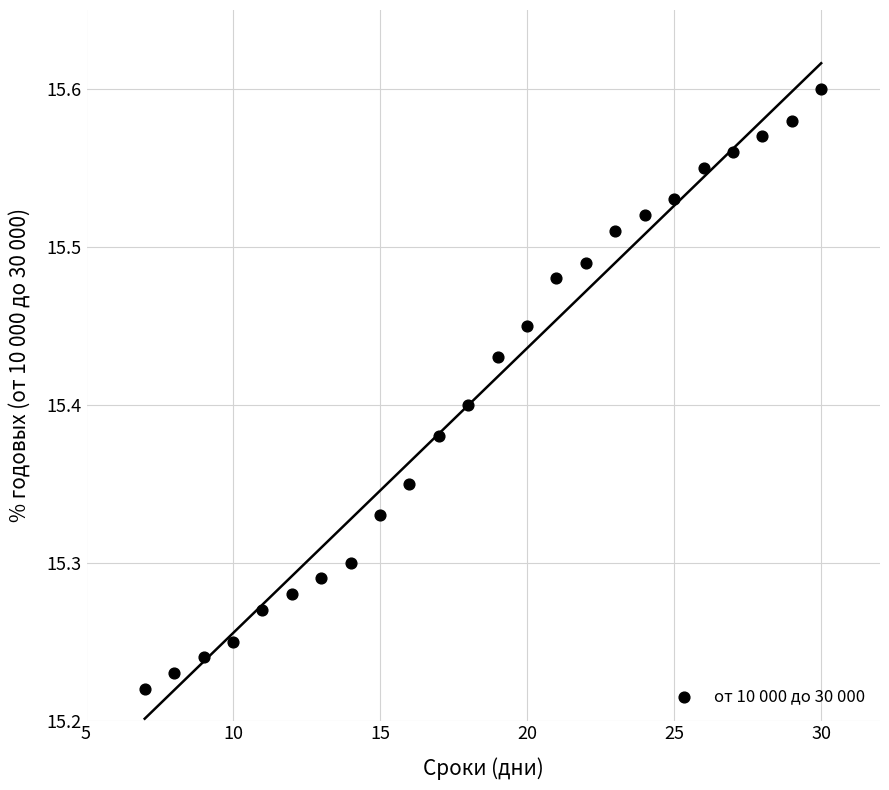

What is the range of X values (max minus min)?

23.0